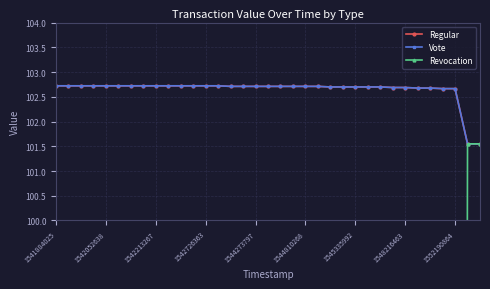

What is the highest value of the Revocation series?

101.5